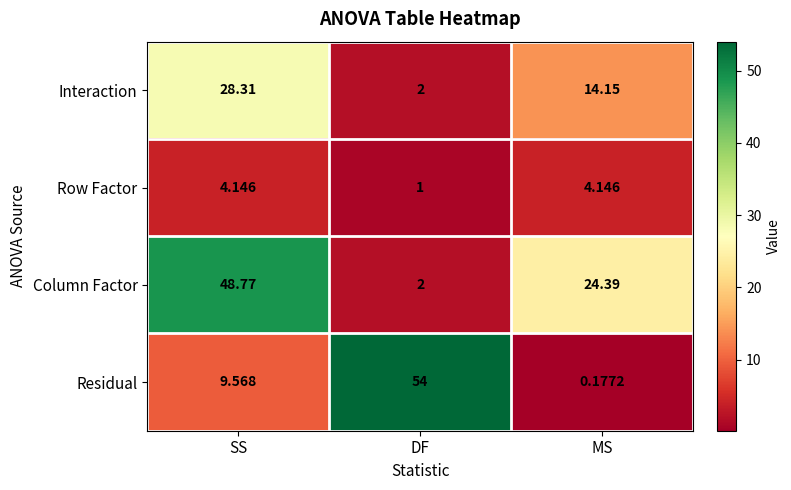

Rank the series by their average value, from lowest to highest.

Row Factor, Interaction, Residual, Column Factor